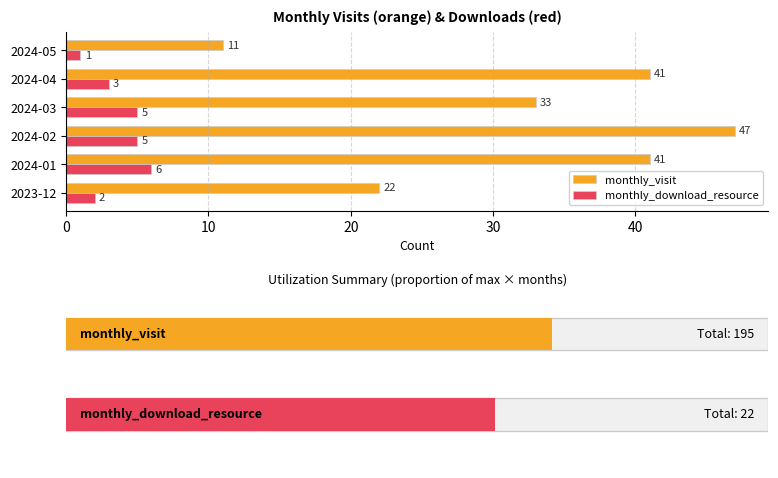

What is the difference between the maximum and minimum values in the monthly_download_resource series?

5